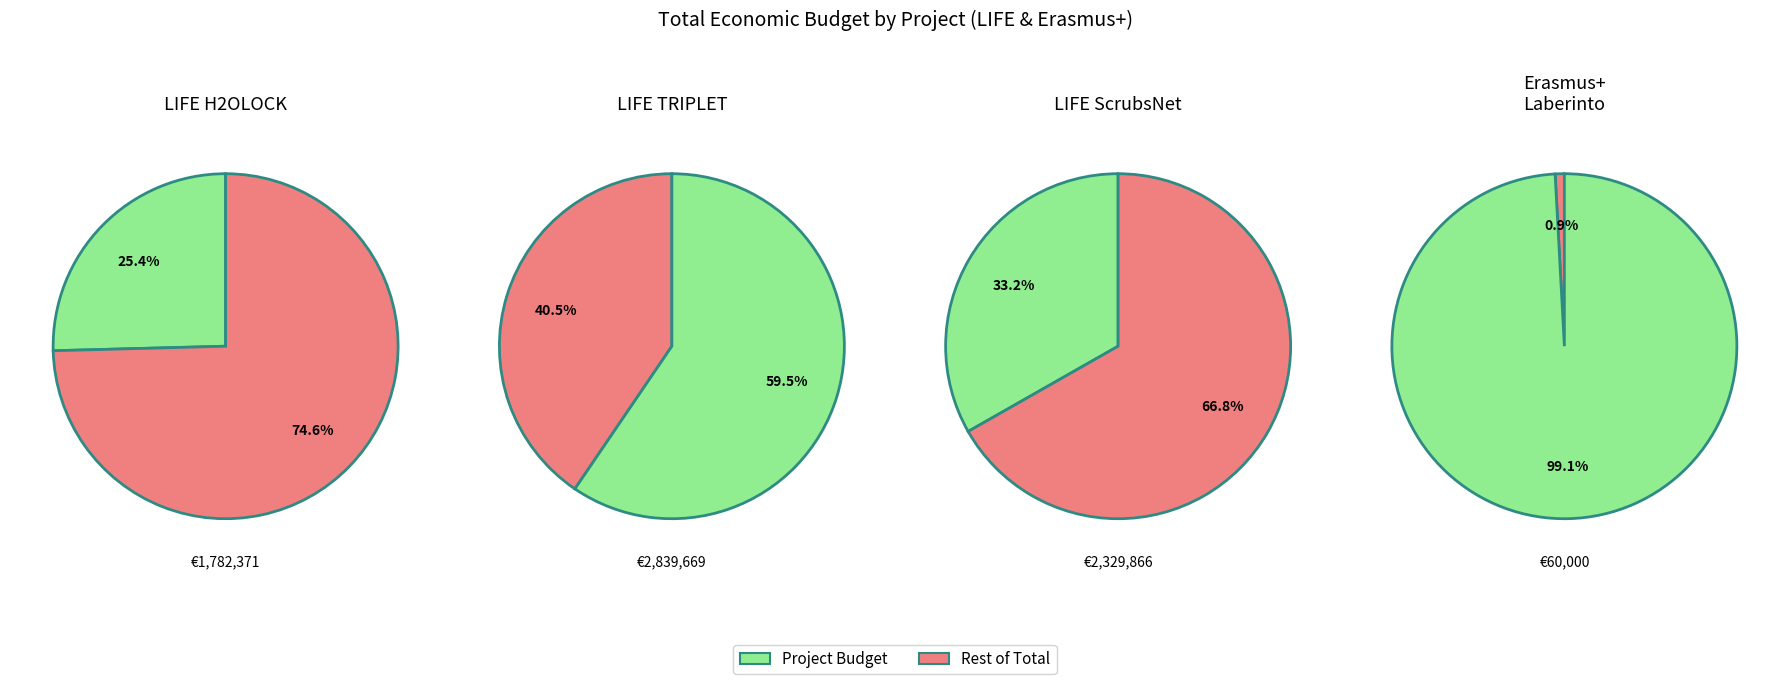

The Erasmus+ Laberinto slice represents 1% of the pie. True or false?

True